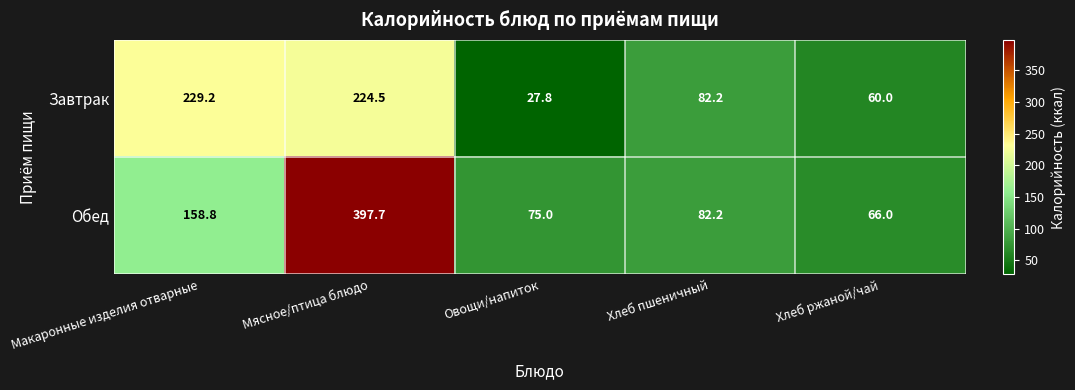

Which series has the largest total across all categories?

Обед